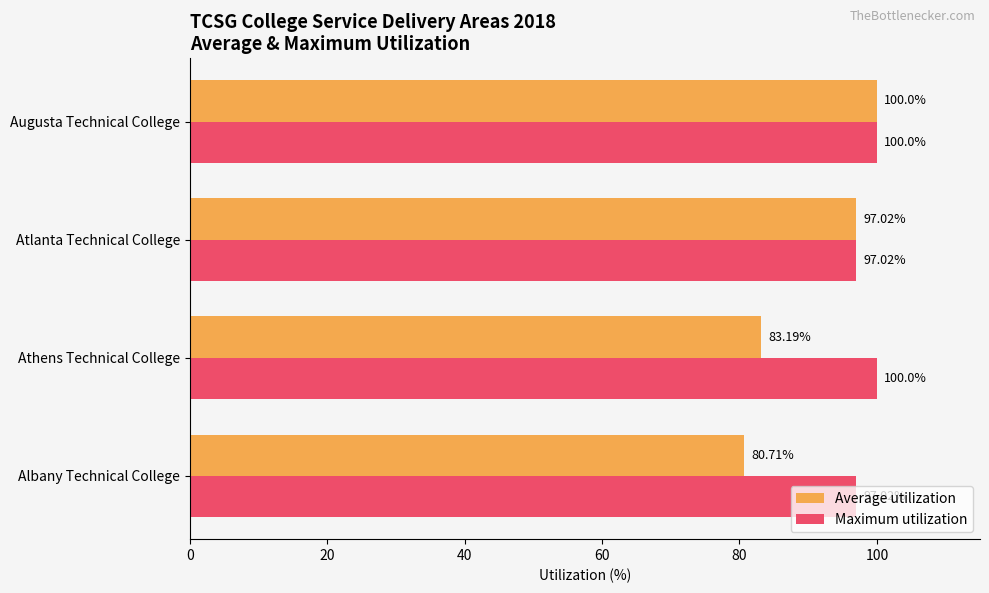

What is the sum of the Average utilization values at Augusta Technical College and Atlanta Technical College?

197.0